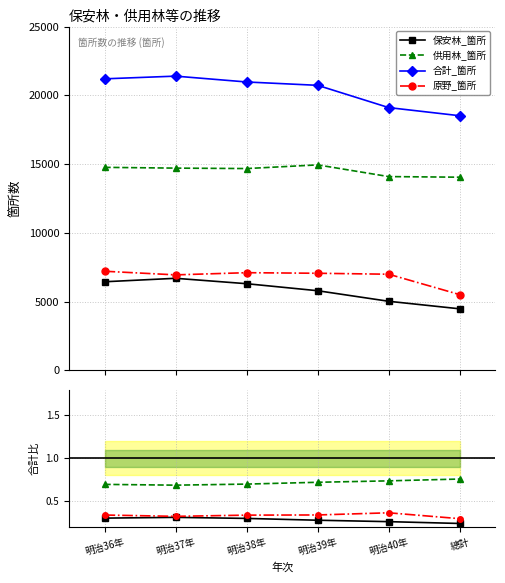

True or false: 合計_箇所 has more than 2 points higher than both neighbors.

False